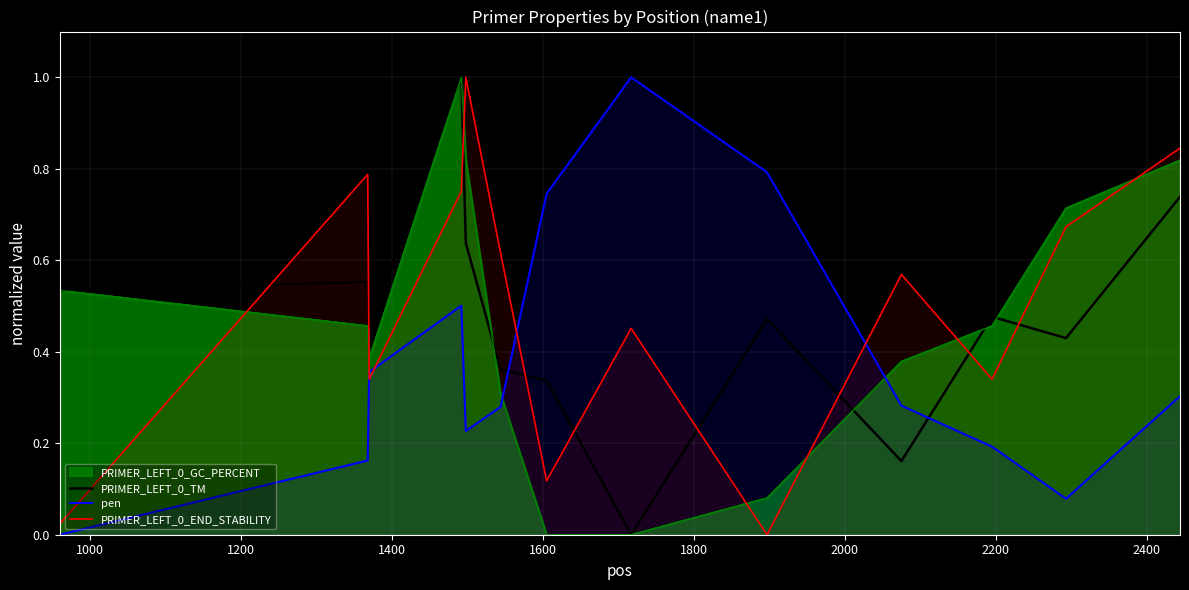

True or false: pen and PRIMER_LEFT_0_END_STABILITY cross at least once.

True